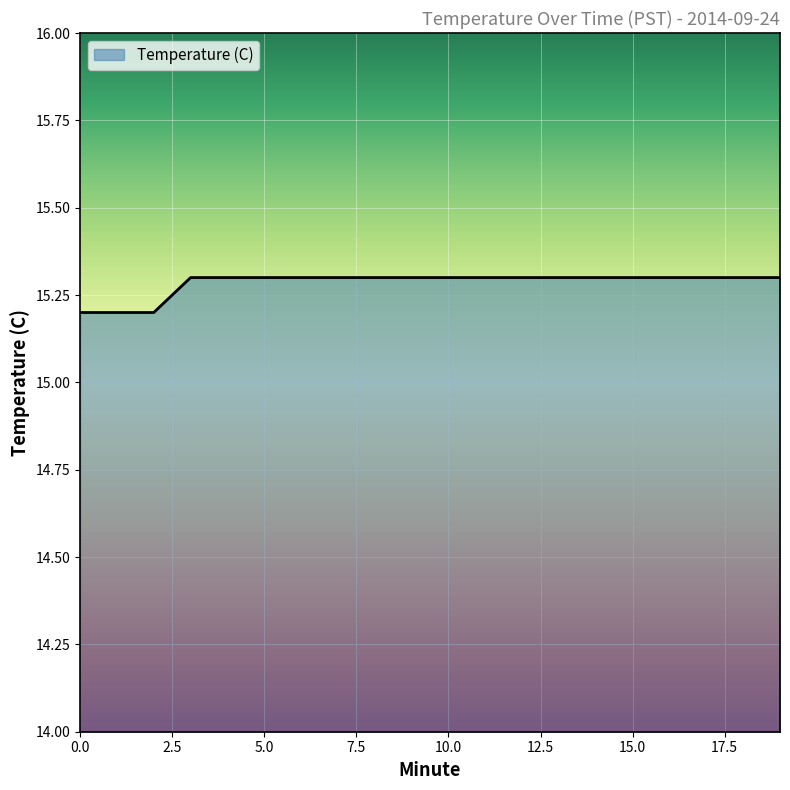

What is the greatest value displayed?

15.3